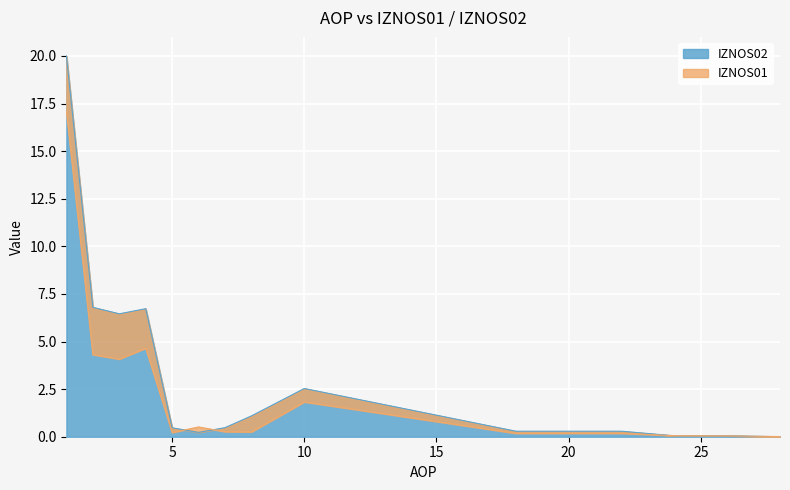

How many interior local peaks does the IZNOS02 series have?

2